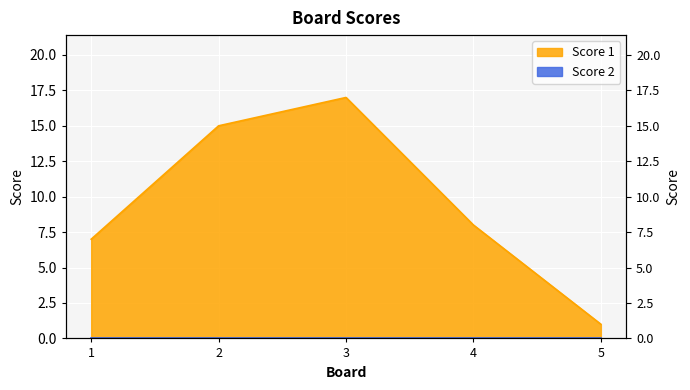

Count the number of categories in the chart.

5